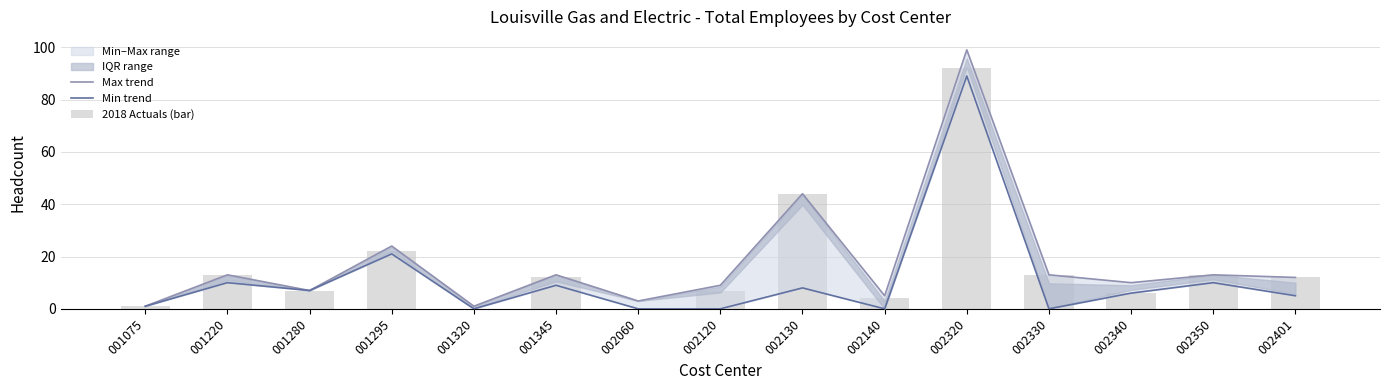

Which series has the largest total across all categories?

Max trend